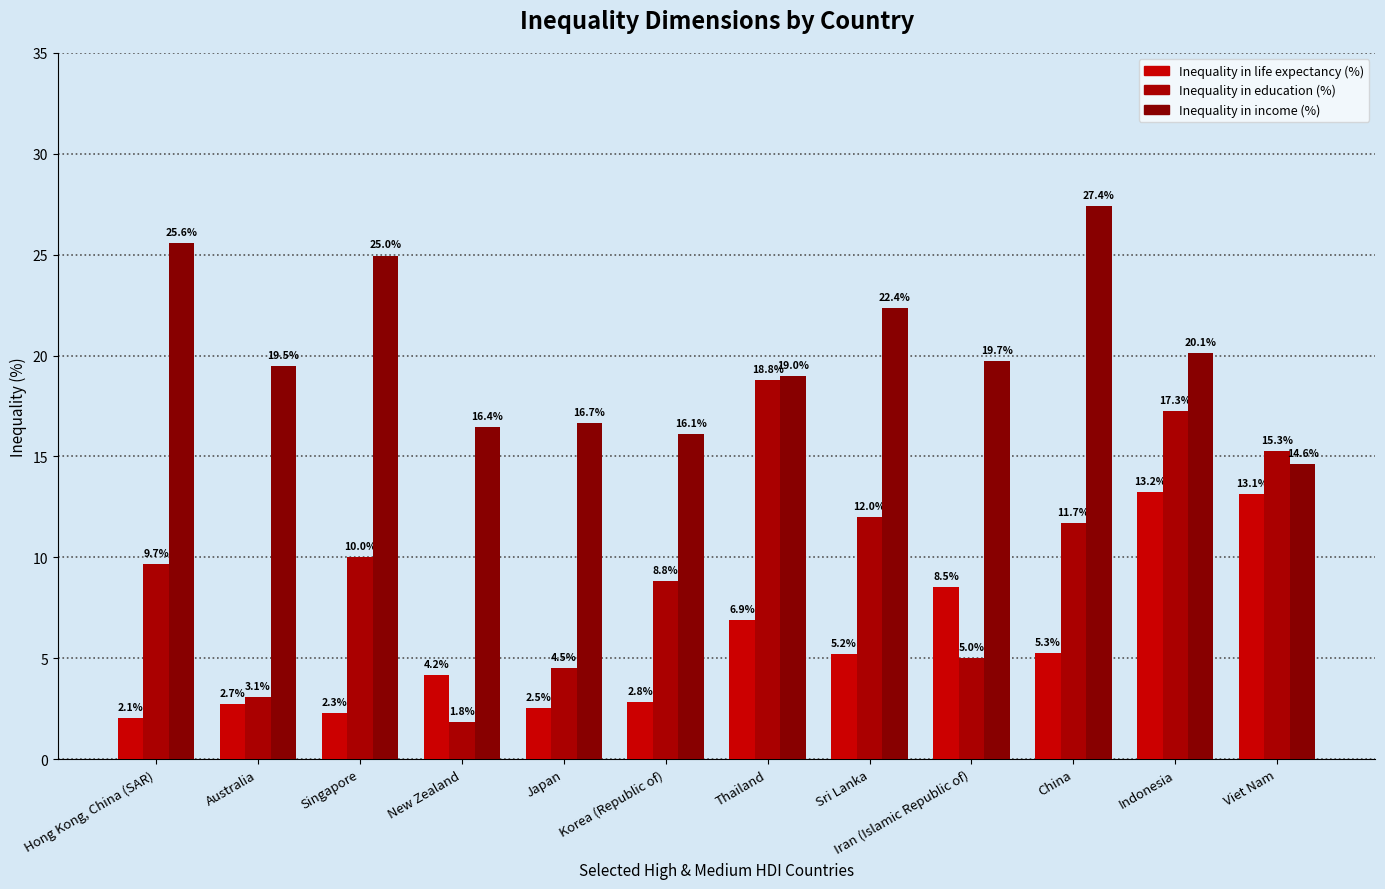

True or false: Inequality in income (%) has a value of 41.5 at Singapore.

False